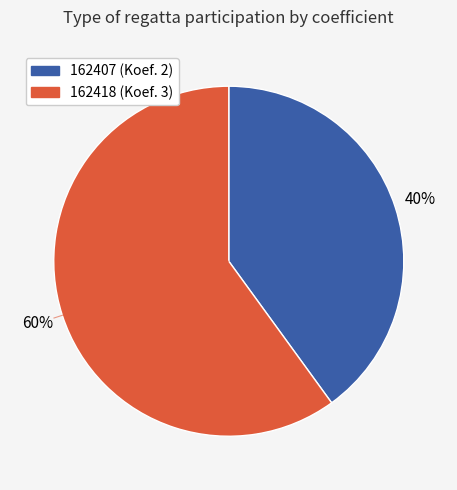

Approximately how many times larger is the value at 162407 compared to 162418?

0.7